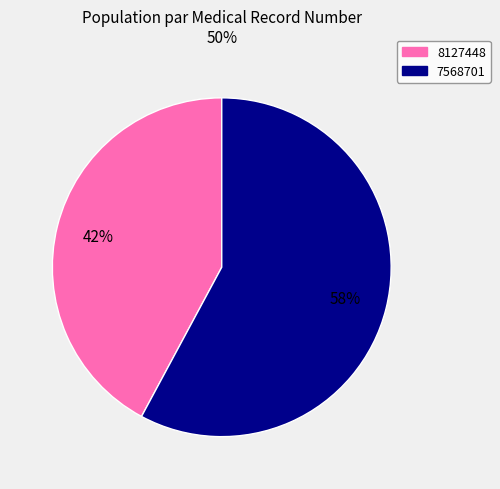

To the nearest percent, what is the difference between the 7568701 and 8127448 slice percentages?

16%